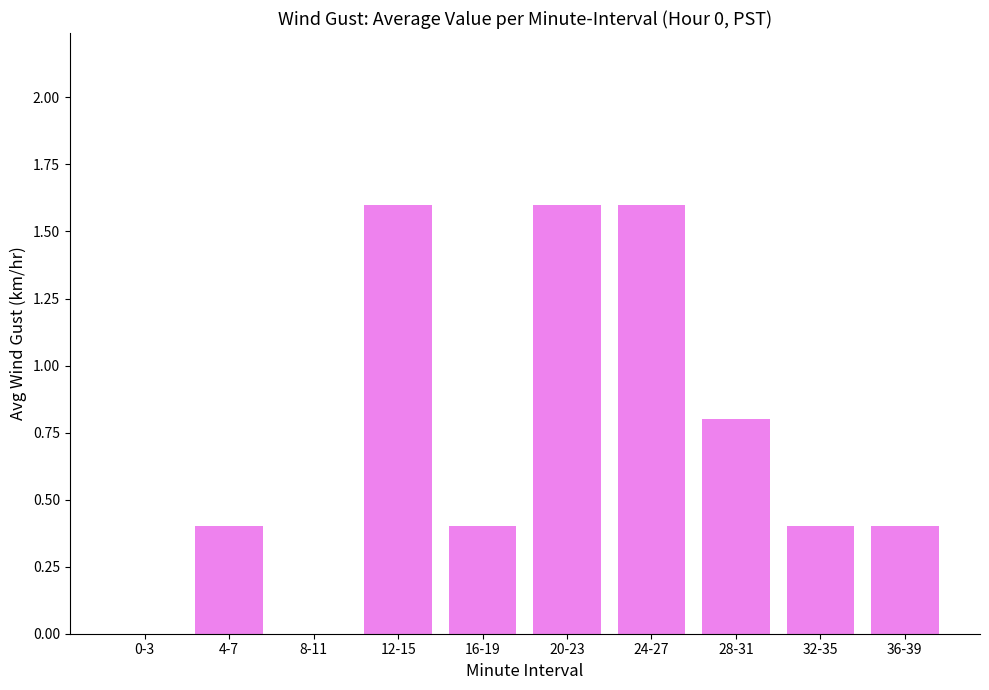

What is the change in value from 0-3 to 36-39?

+0.4